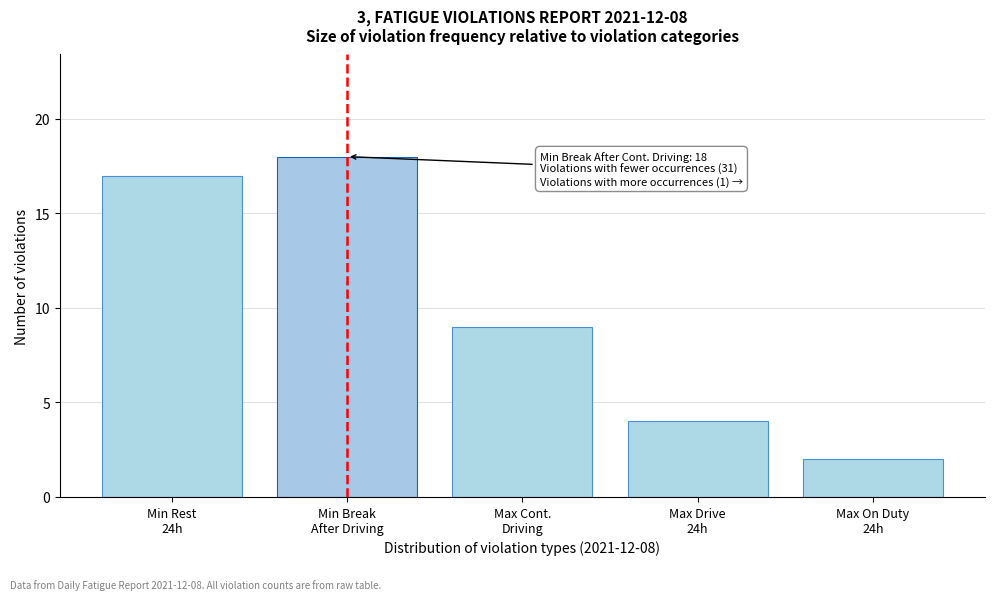

Reading left to right, what are all the values shown in this chart?

17	18	9	4	2